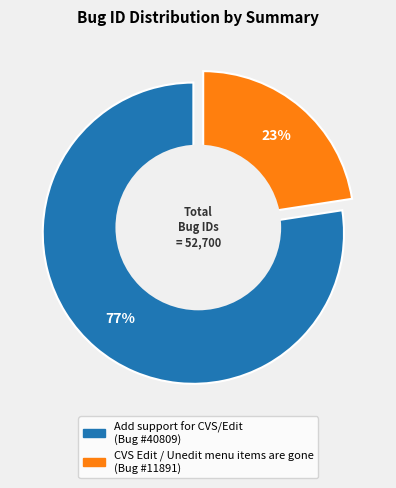

The Add support for CVS/Edit slice represents 77% of the pie. True or false?

True